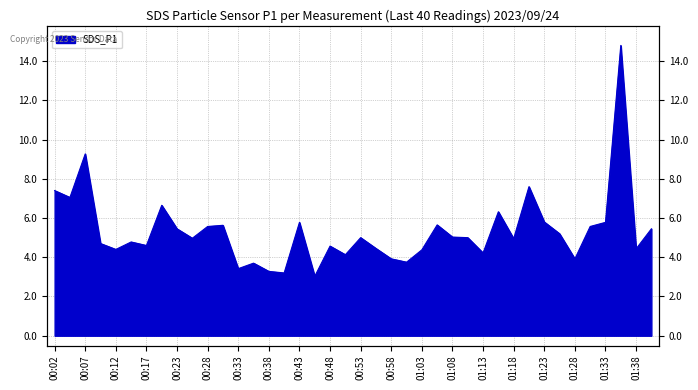

Reading left to right, transcribe all the data shown in this chart.

00:02=7.4	00:05=7.0	00:07=9.3	00:10=4.7	00:12=4.4	00:15=4.8	00:17=4.6	00:20=6.7	00:23=5.5	00:25=5.0	00:28=5.6	00:30=5.6	00:33=3.4	00:35=3.7	00:38=3.3	00:40=3.2	00:43=5.8	00:46=3.0	00:48=4.6	00:51=4.1	00:53=5.0	00:56=4.5	00:58=3.9	01:01=3.8	01:03=4.4	01:06=5.7	01:08=5.0	01:11=5.0	01:13=4.2	01:16=6.3	01:18=5.0	01:21=7.6	01:23=5.8	01:26=5.2	01:28=3.9	01:31=5.6	01:33=5.8	01:36=14.8	01:38=4.4	01:41=5.5